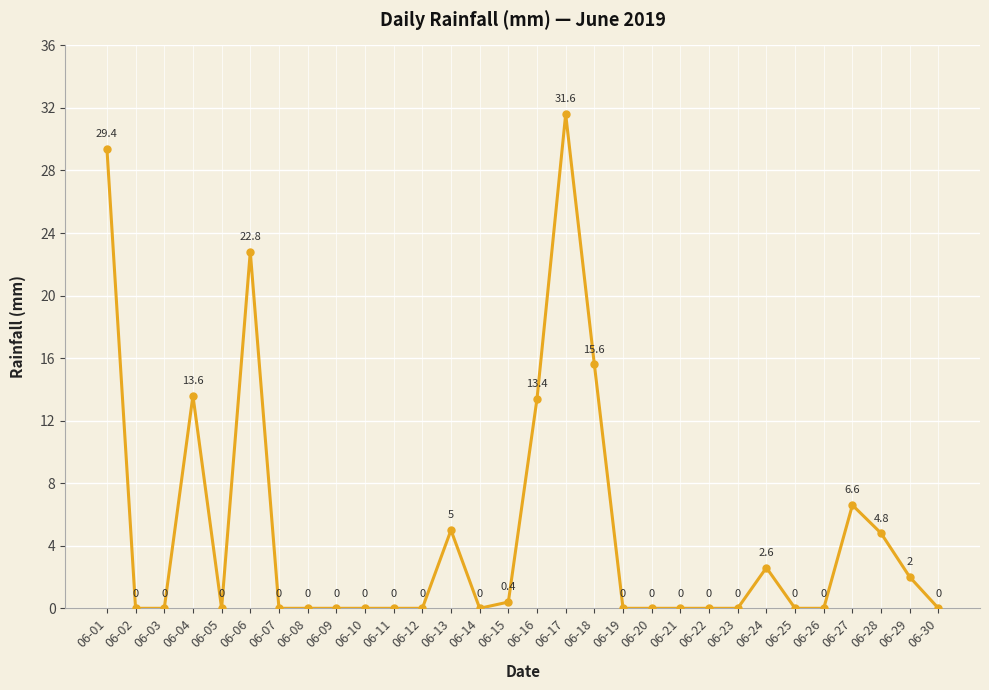

Reading right to left, extract all data points from this chart.

0.0	2.0	4.8	6.6	0.0	0.0	2.6	0.0	0.0	0.0	0.0	0.0	15.6	31.6	13.4	0.4	0.0	5.0	0.0	0.0	0.0	0.0	0.0	0.0	22.8	0.0	13.6	0.0	0.0	29.4